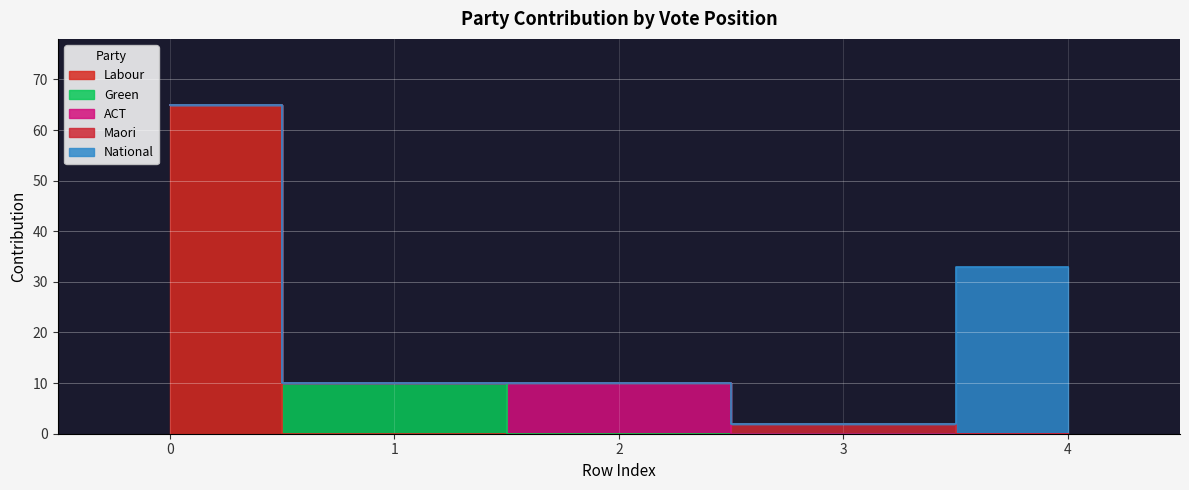

True or false: Maori has more than 1 points higher than both neighbors.

False